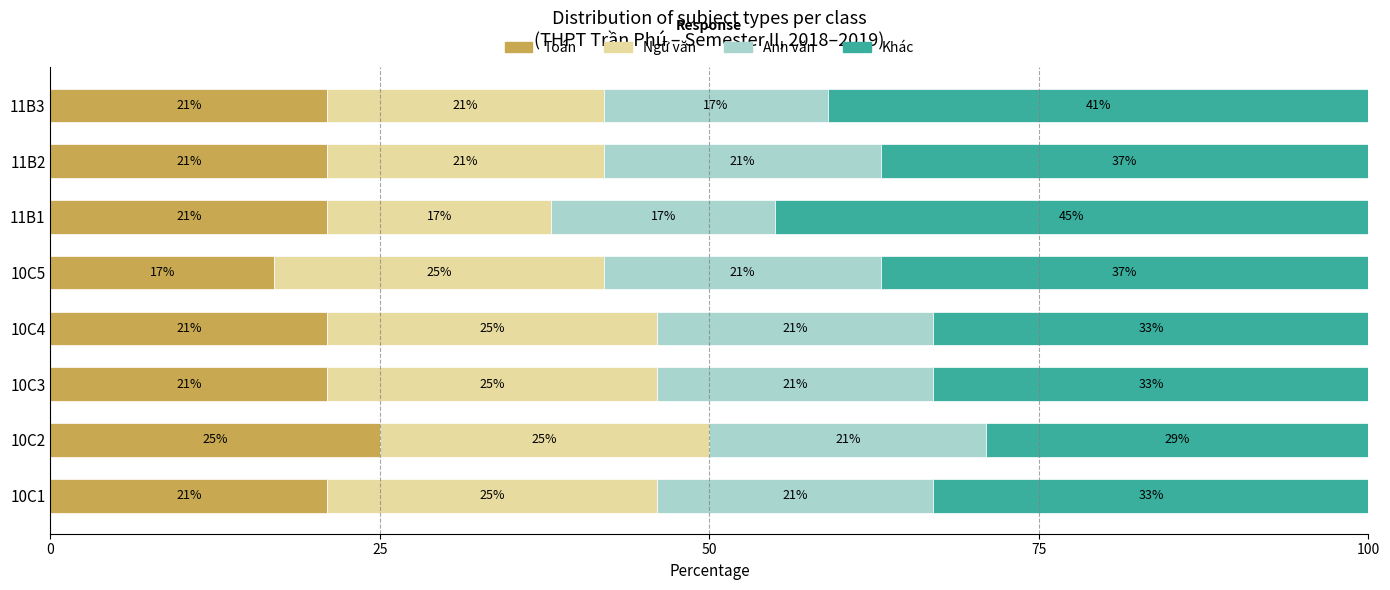

Read the Toán value at 10C5.

17